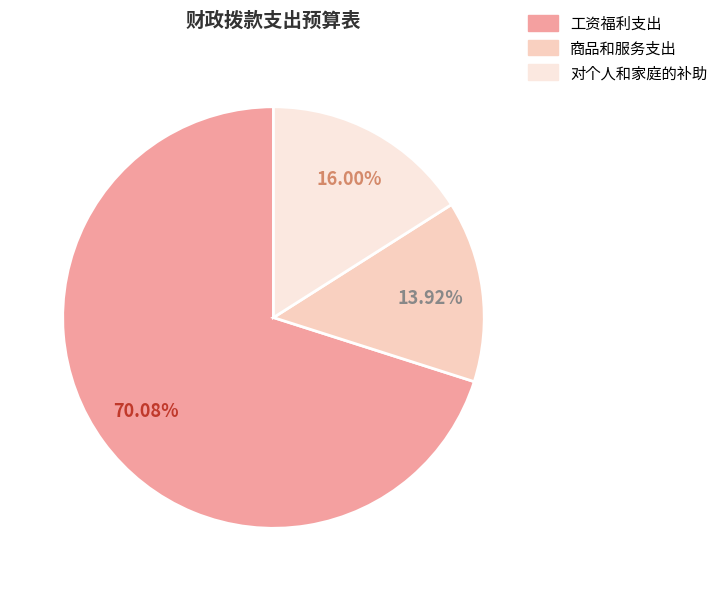

Count the number of slices in the pie.

3